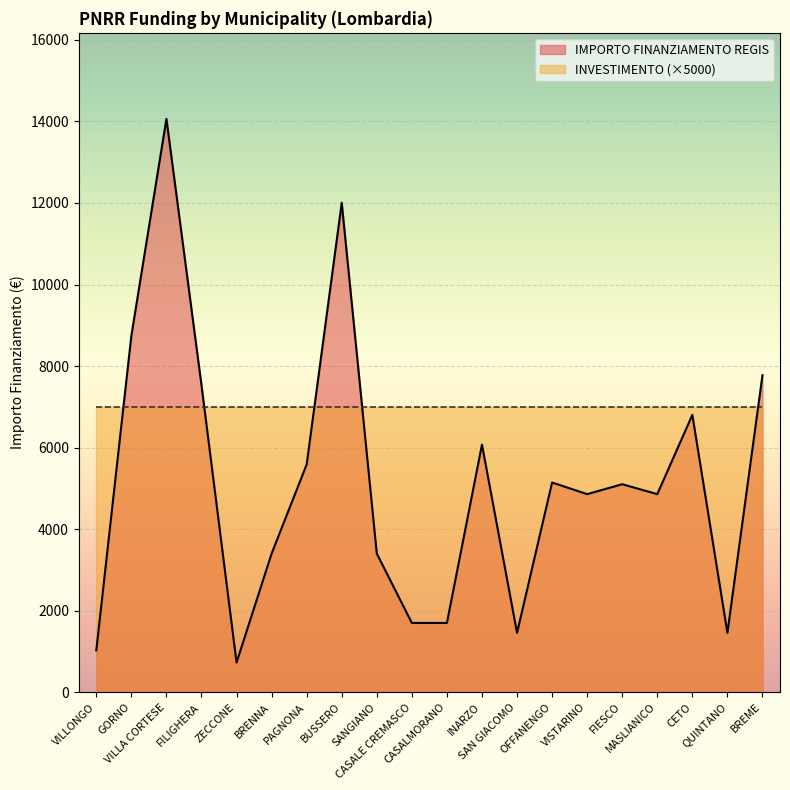

What is the change in value from PAGNONA to CASALMORANO?

-3888